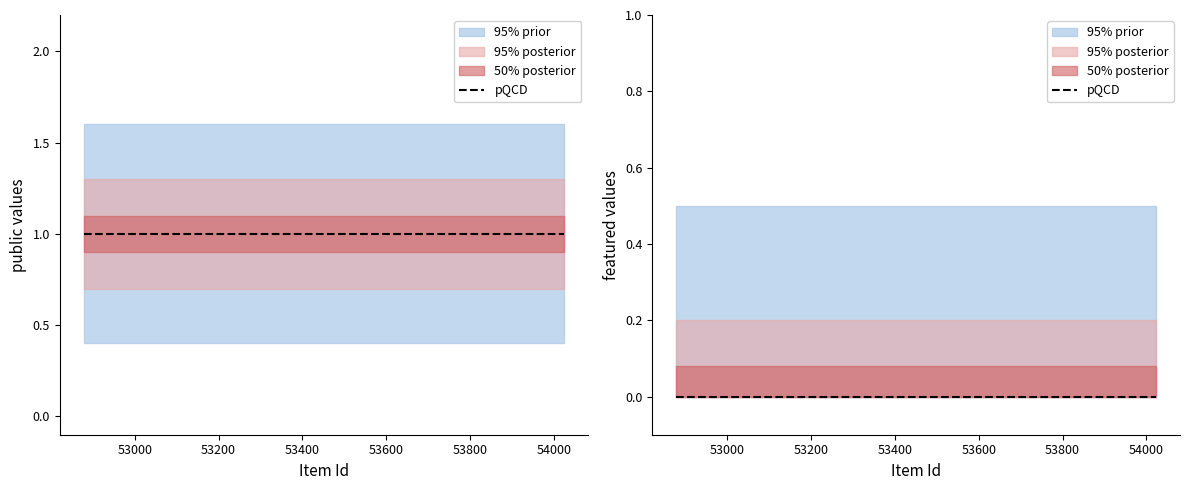

List the labels in order of featured value, largest first.

53610, 53611, 53612, 53613, 53614, 54023, 52878, 52879, 52881, 53551, 53518, 53549, 52986, 52987, 52880